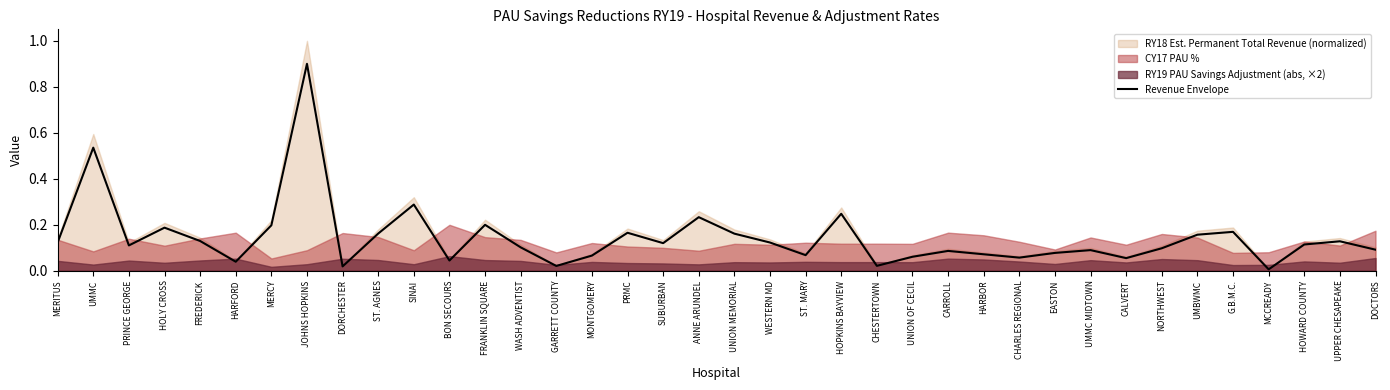

What is the difference between the maximum and minimum values?

0.9